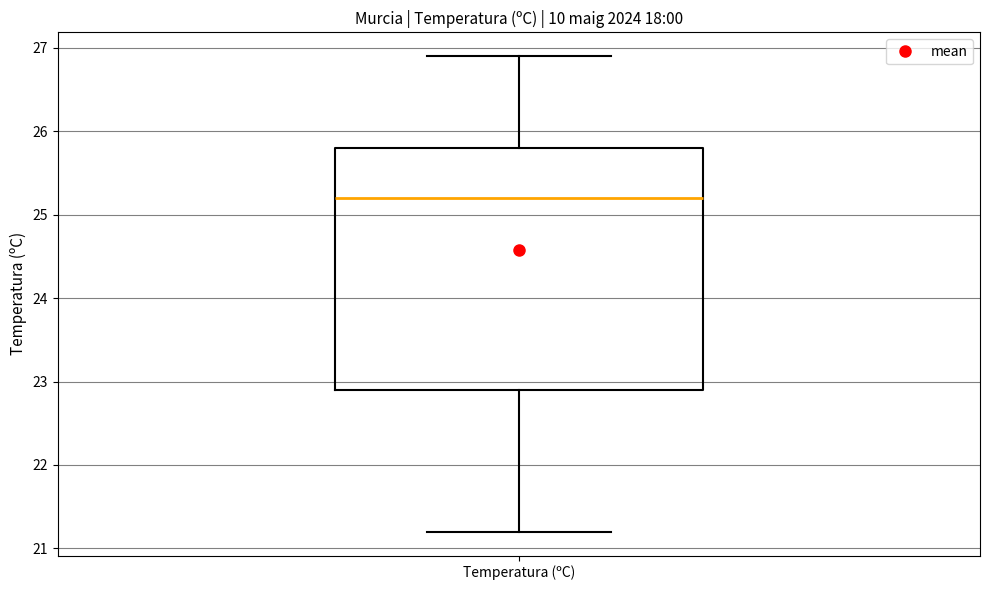

Transcribe this box plot: give where the median line is, the range the box spans, and where the two whiskers end, as read against the y-axis. The values are not printed on the chart, so give them approximately, as read against the axis.

median 25.2, box 22.9 to 25.8, whiskers 21.2 to 26.9